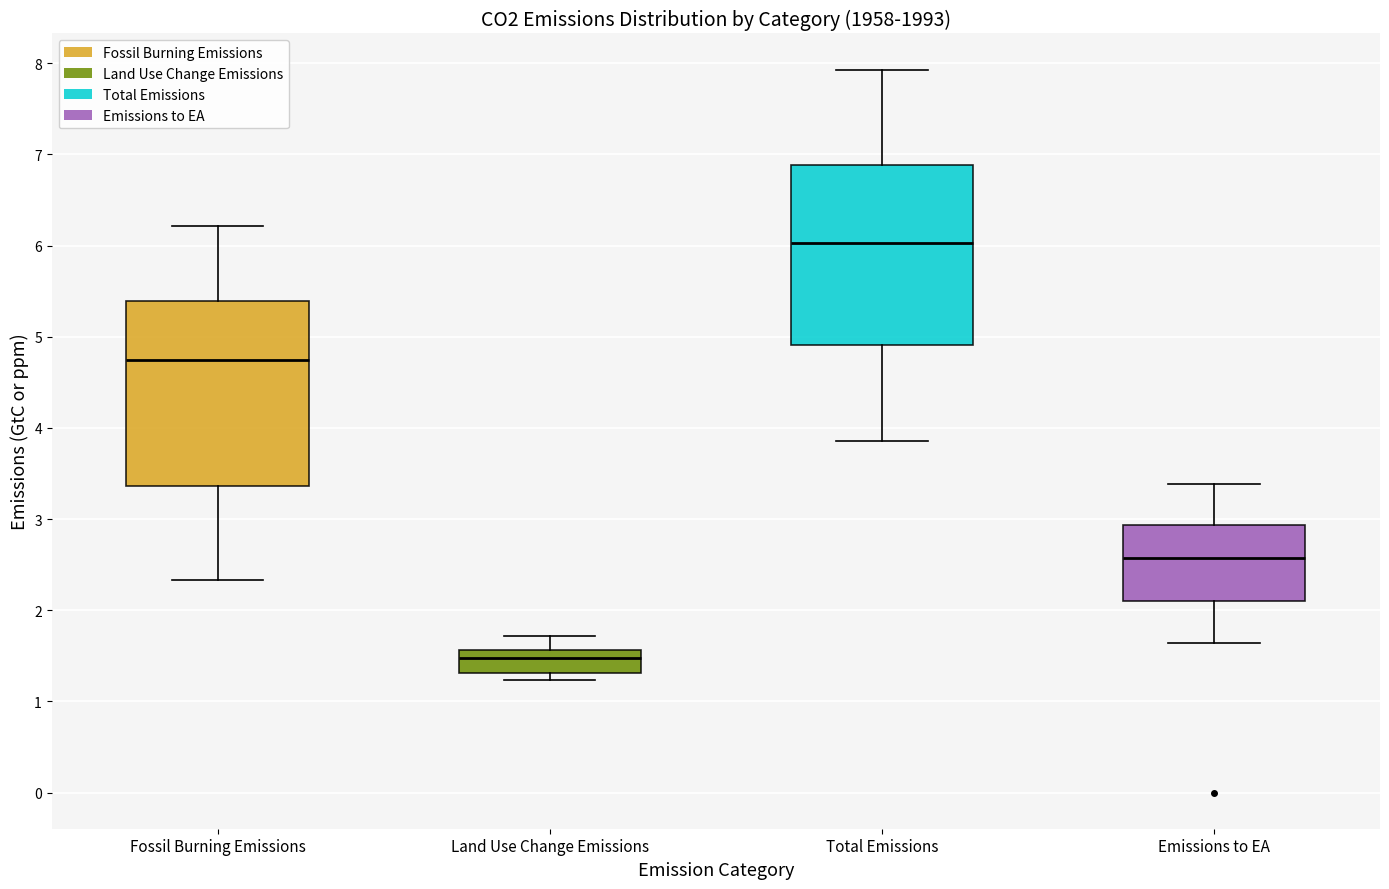

Reading left to right, transcribe this box plot: for each box, give where its median line is, the range the box spans, and where its two whiskers end, as read against the y-axis. The values are not printed on the chart, so give them approximately, as read against the axis.

Fossil Burning Emissions: median 4.7, box 3.4 to 5.4, whiskers 2.3 to 6.2
Land Use Change Emissions: median 1.5, box 1.3 to 1.6, whiskers 1.2 to 1.7
Total Emissions: median 6.0, box 4.9 to 6.9, whiskers 3.9 to 7.9
Emissions to EA: median 2.6, box 2.1 to 2.9, whiskers 1.6 to 3.4